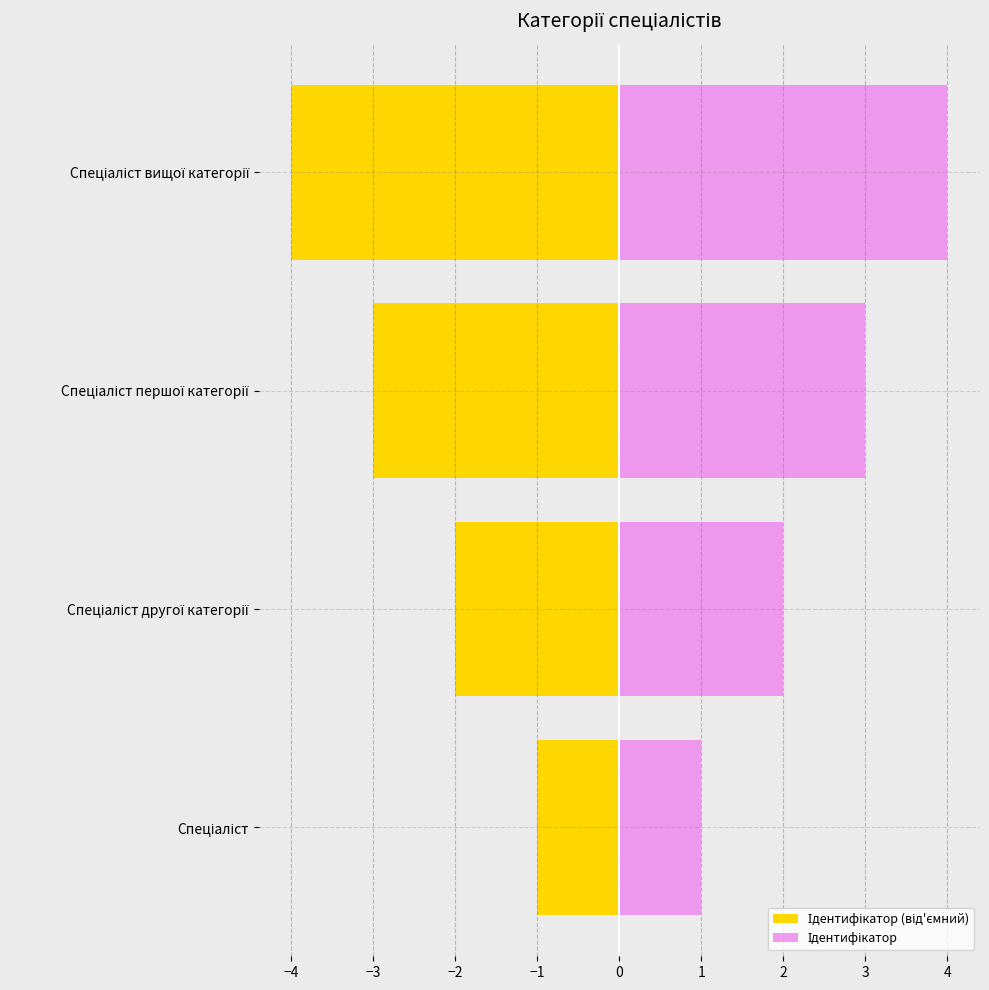

What are all the series names shown in the legend?

Ідентифікатор (від'ємний), Ідентифікатор